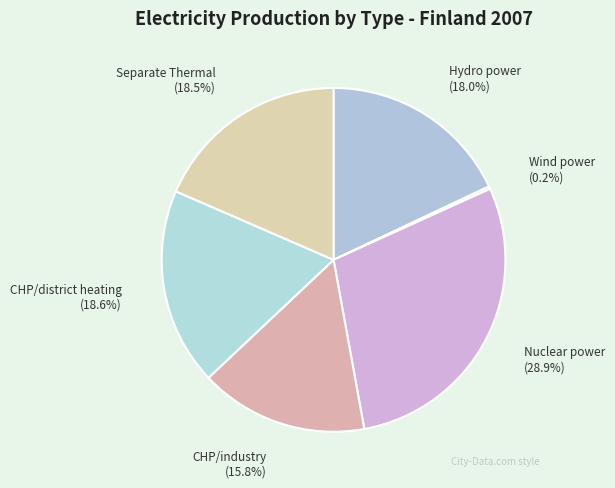

Do Nuclear power and Separate Thermal together represent more than half of the pie?

No